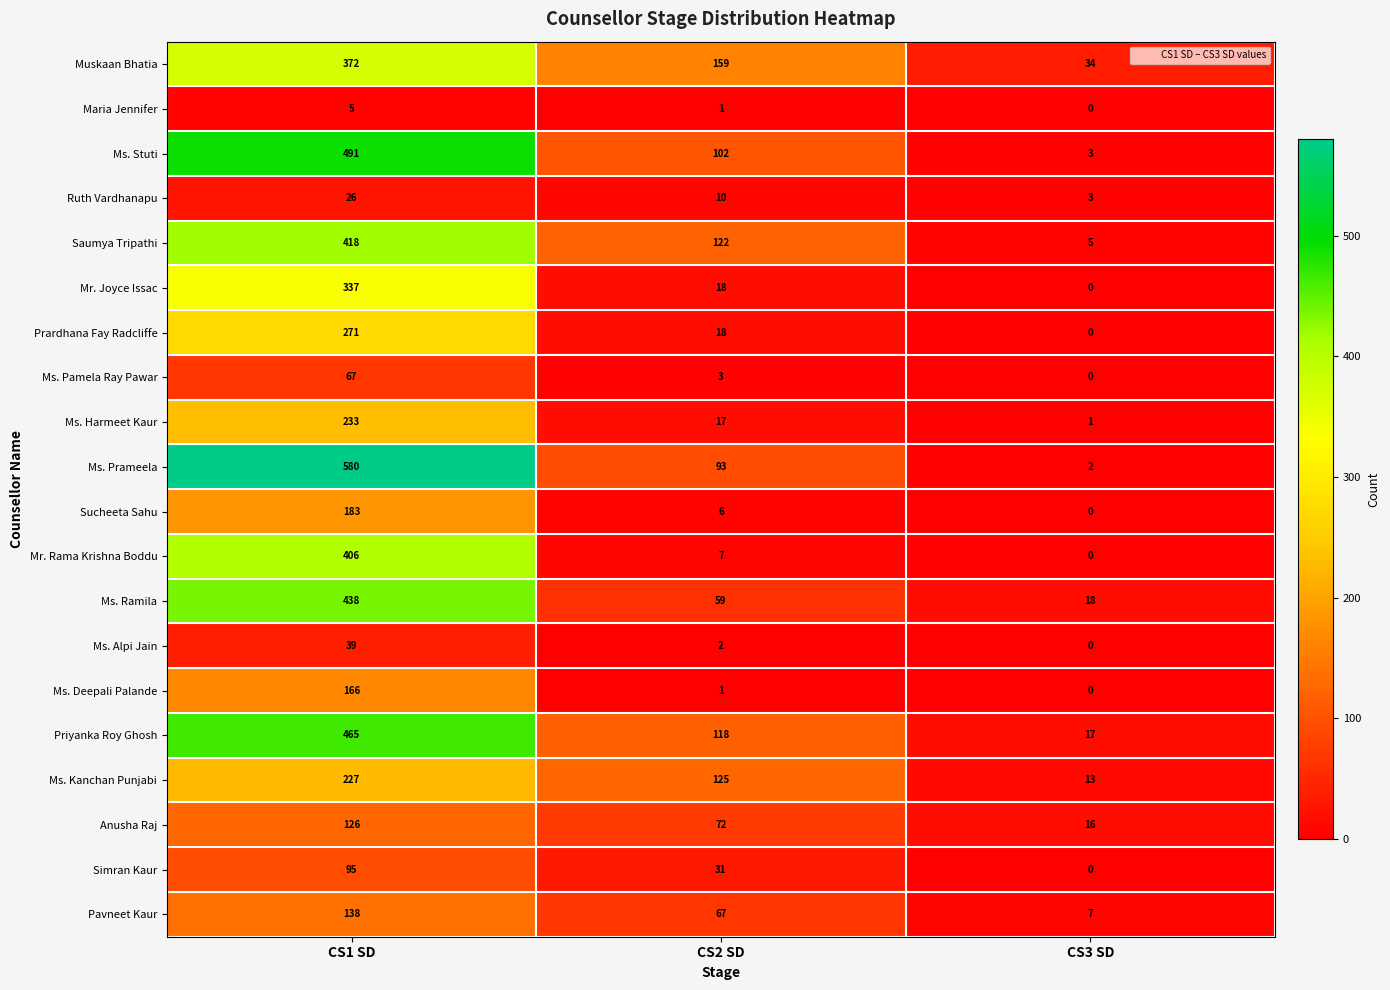

Rank the series by their maximum value, from highest to lowest.

Ms. Prameela, Ms. Stuti, Priyanka Roy Ghosh, Ms. Ramila, Saumya Tripathi, Mr. Rama Krishna Boddu, Muskaan Bhatia, Mr. Joyce Issac, Prardhana Fay Radcliffe, Ms. Harmeet Kaur, Ms. Kanchan Punjabi, Sucheeta Sahu, Ms. Deepali Palande, Pavneet Kaur, Anusha Raj, Simran Kaur, Ms. Pamela Ray Pawar, Ms. Alpi Jain, Ruth Vardhanapu, Maria Jennifer